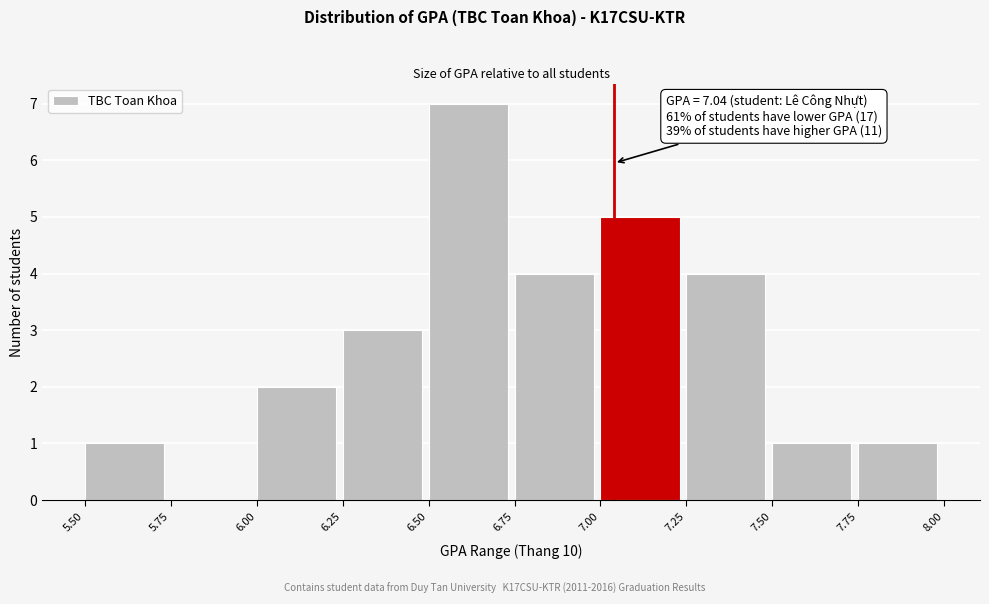

Which range on the x-axis has the tallest bar?

6.50 to 6.75